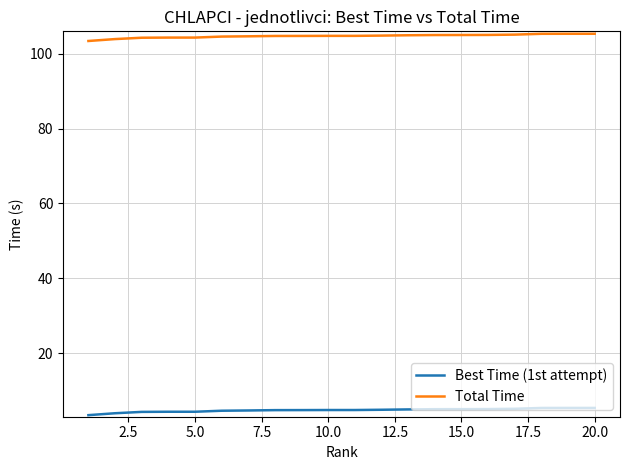

Rank the series by their average value, from highest to lowest.

Total Time, Best Time (1st attempt)